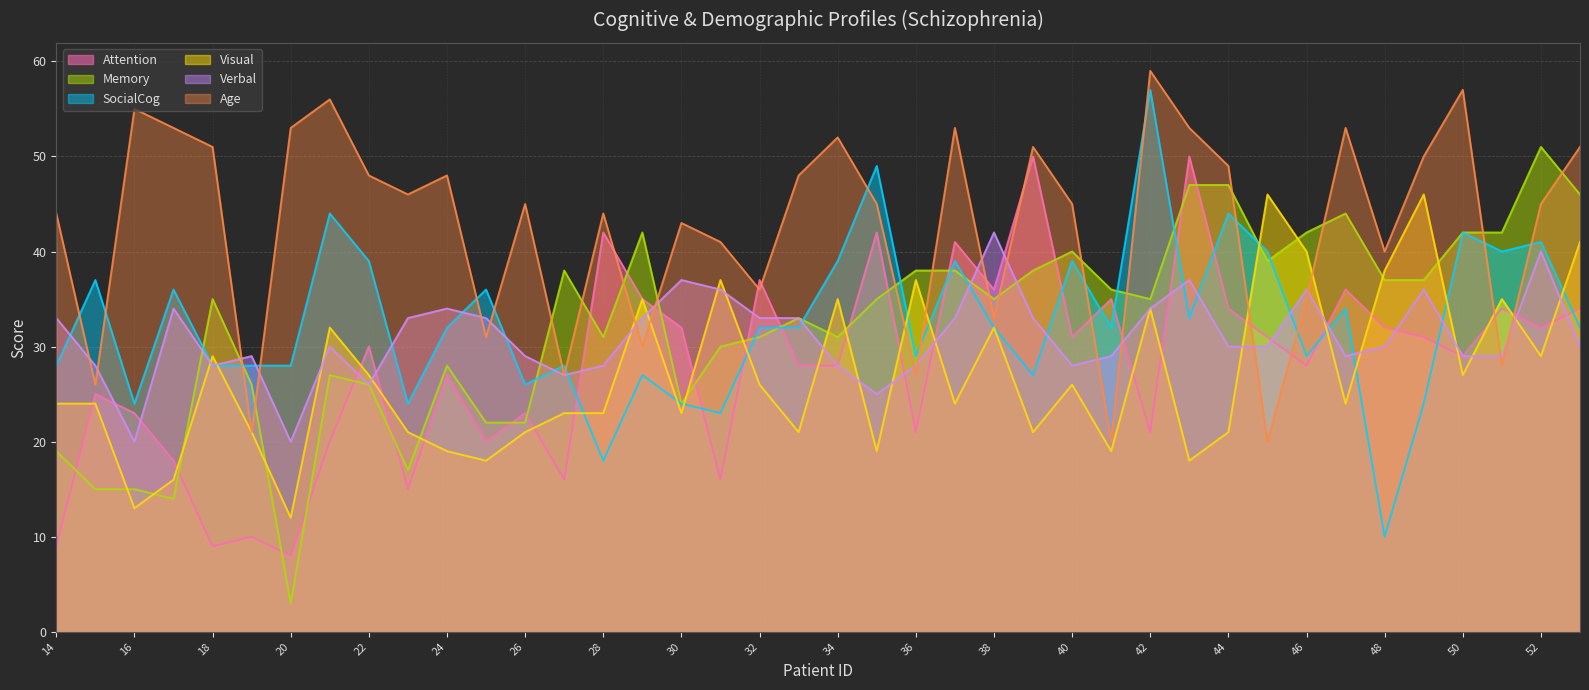

Which has a higher value, 24 or 39?

39